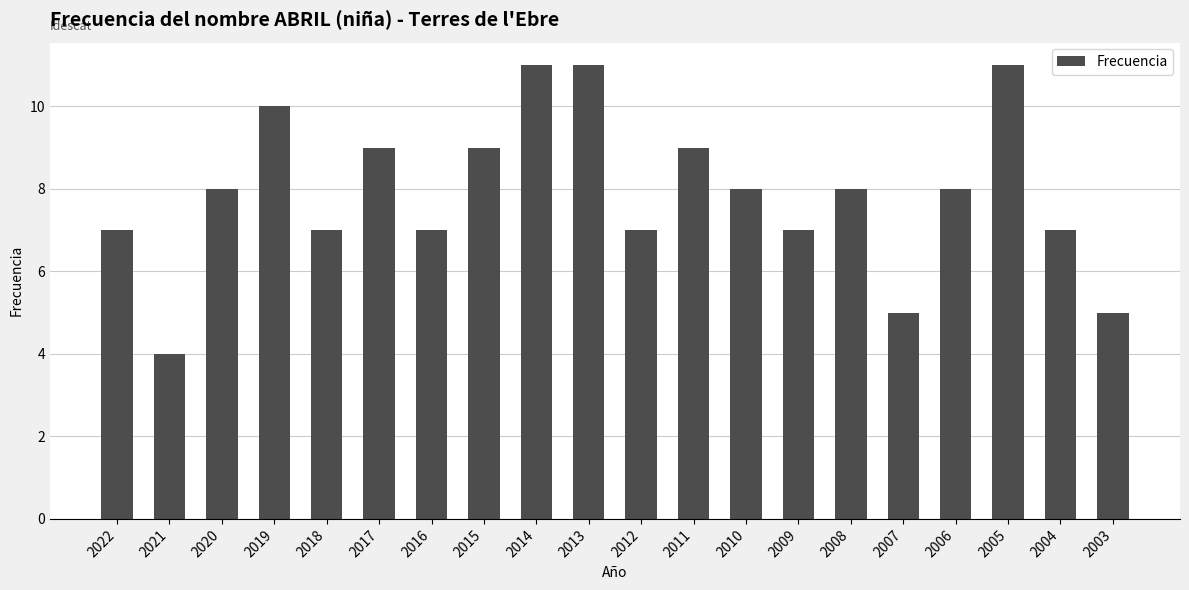

The value at 2010 is 8. True or false?

True